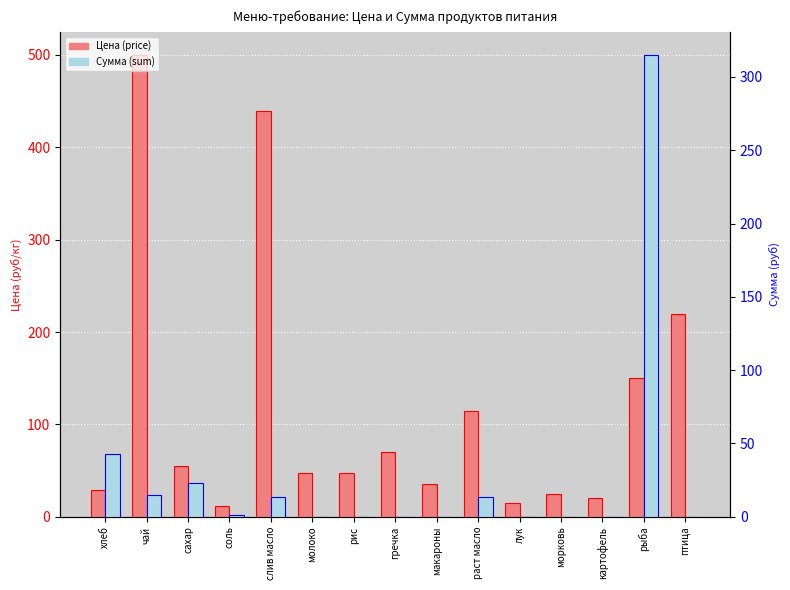

Which series has the largest range (max minus min)?

Цена (price)